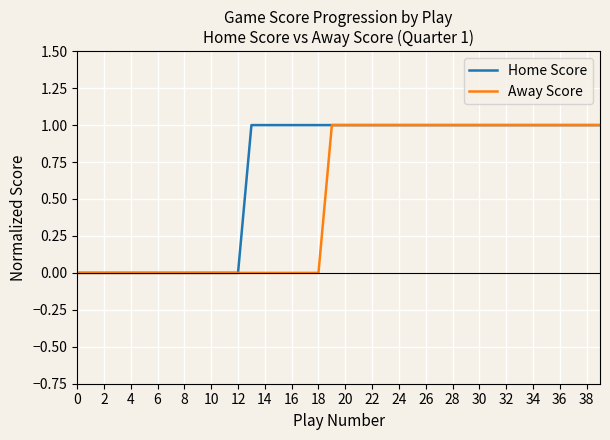

Is this an area chart (filled region under the line)?

No